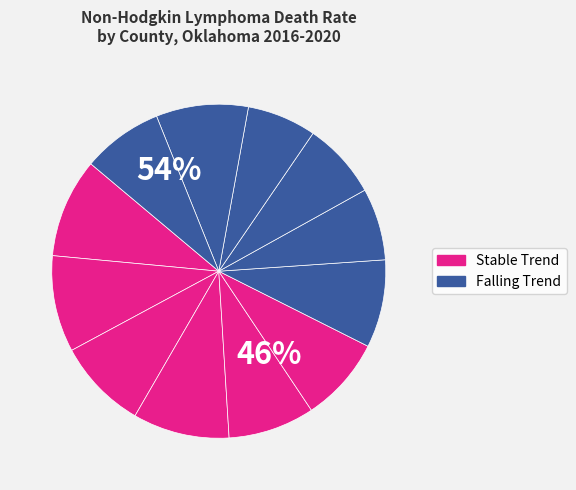

Do Canadian County and Delaware County together represent more than half of the pie?

No